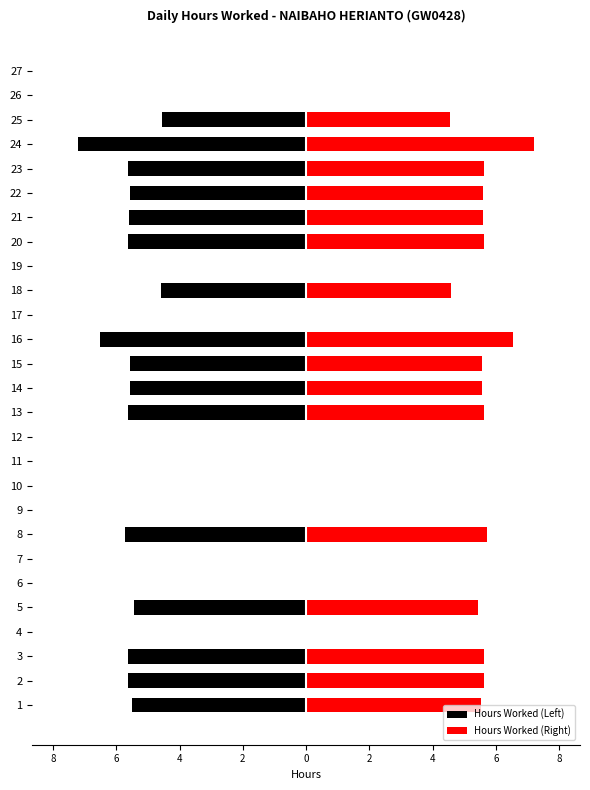

Is it true that Hours Worked (Left) equals -8.7 at 8?

False